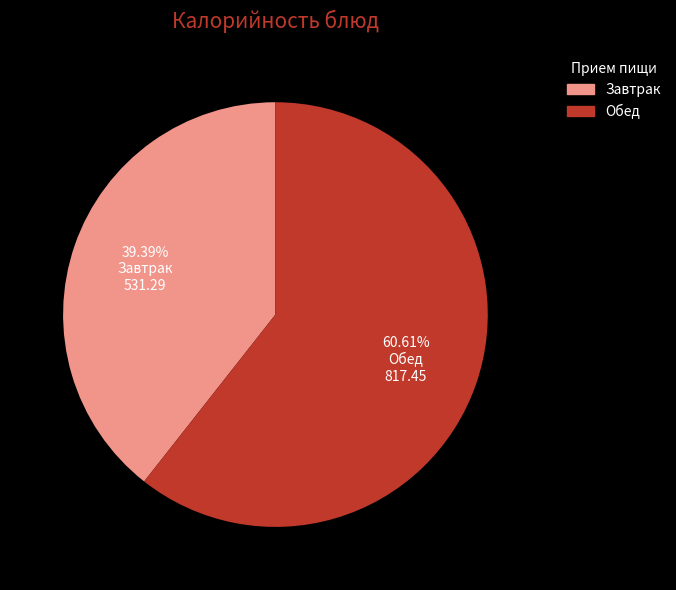

What is the smallest slice in the pie chart?

Завтрак